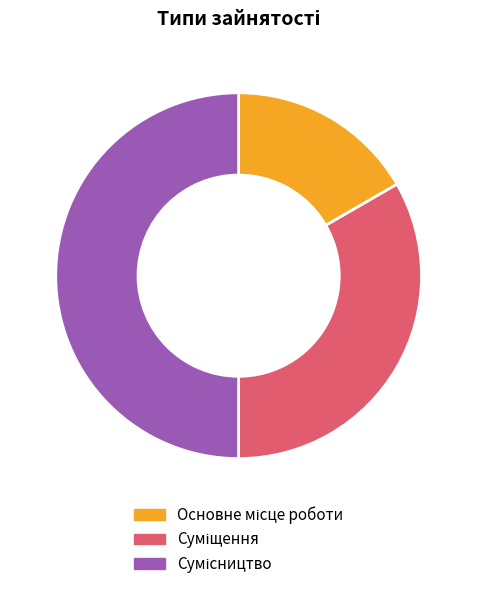

Between Сумісництво and Основне місце роботи, which is larger?

Сумісництво